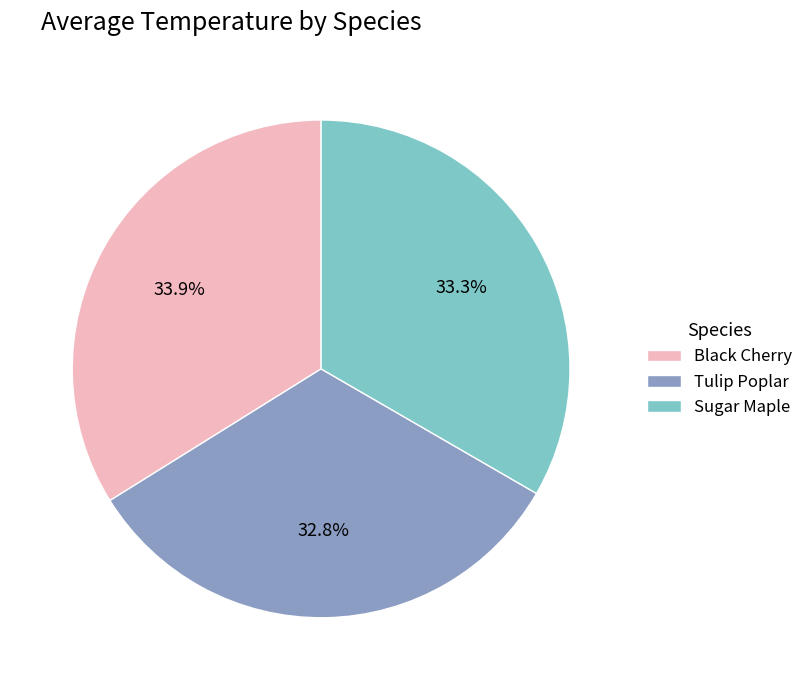

Combined, do Sugar Maple and Black Cherry account for over 50%?

Yes